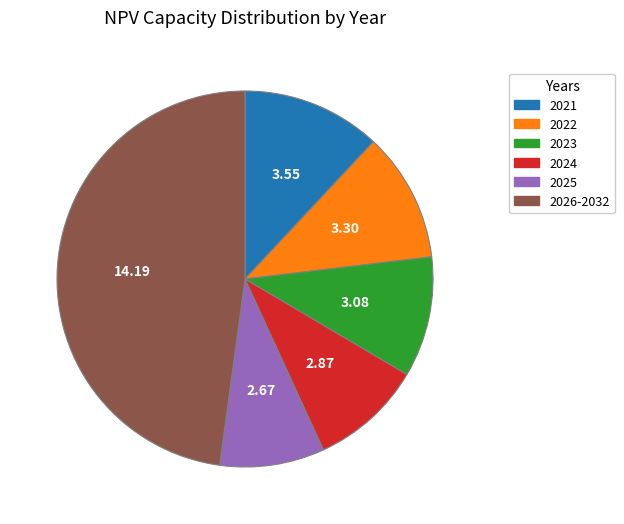

Is there any slice that represents more than half of the pie?

No